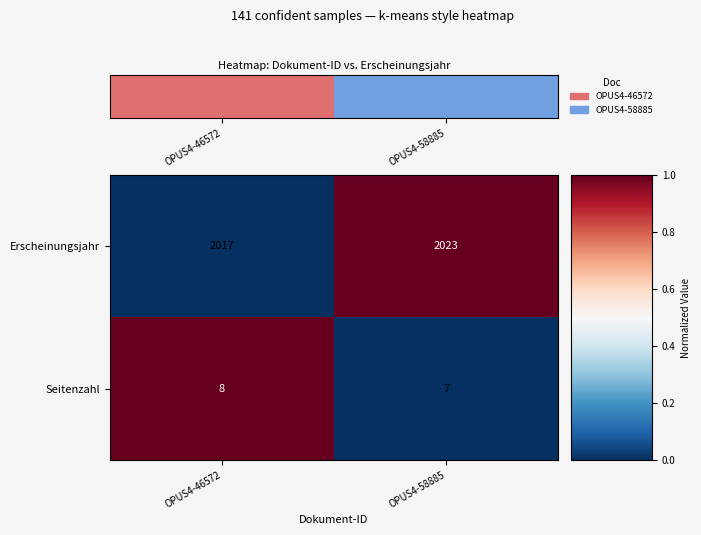

What is the spread (max minus min) of values at OPUS4-46572?

2009